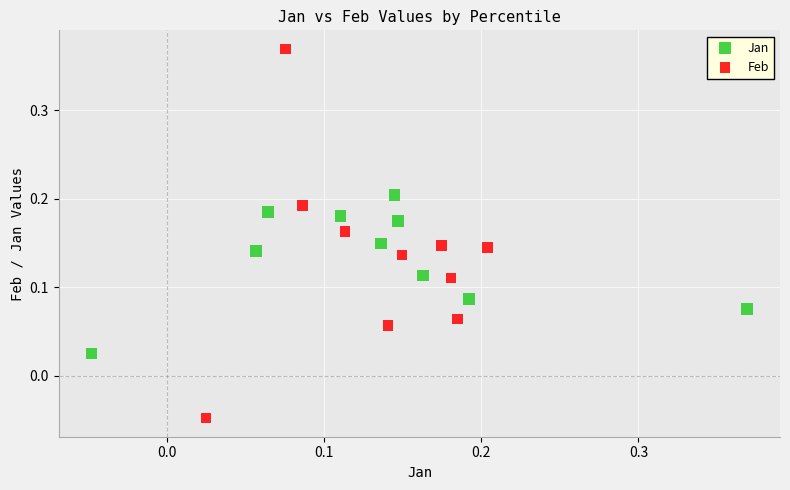

Which series contains the lowest Y value?

Feb